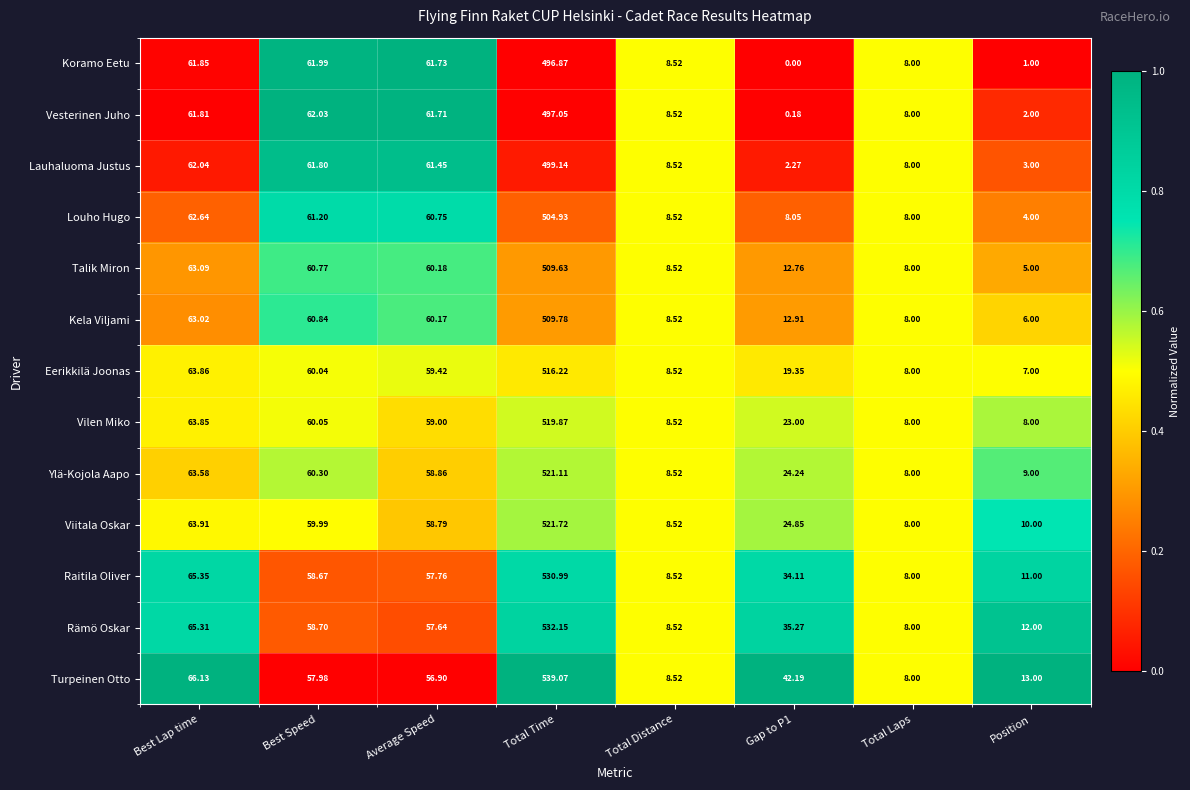

Which category has the lowest value in the Turpeinen Otto series?

Total Laps